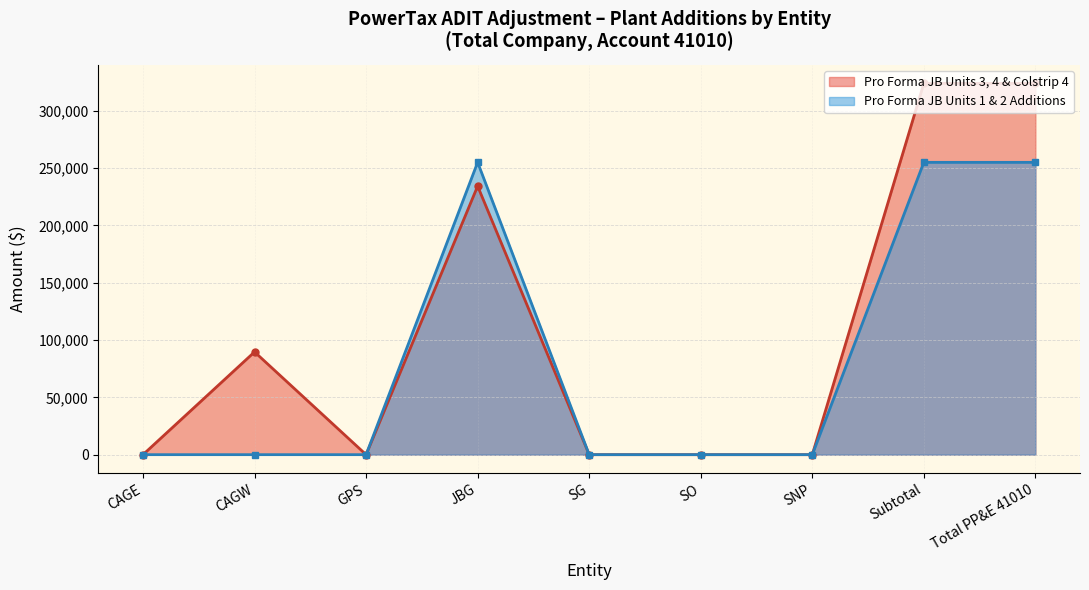

At which label is Pro Forma JB Units 3, 4 and Colstrip 4 closest to 161996?

JBG